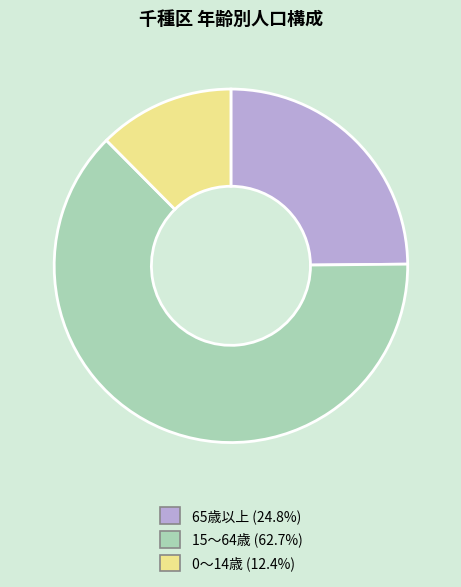

Is there any slice that represents more than half of the pie?

Yes